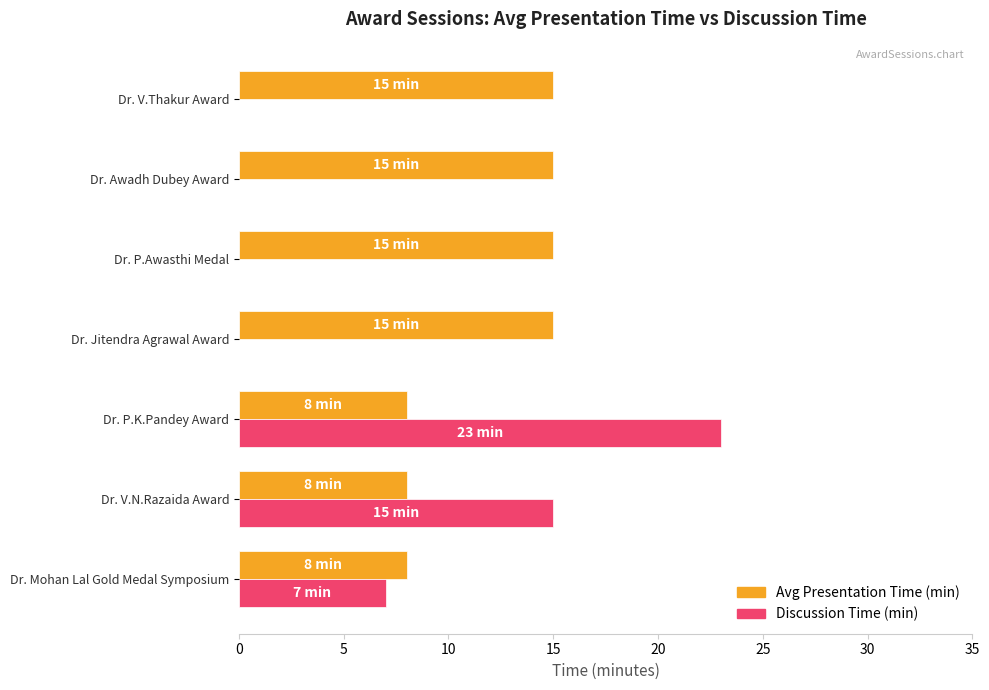

True or false: Avg Presentation Time (min) has a value of 10 at Dr. Awadh Dubey Award.

False